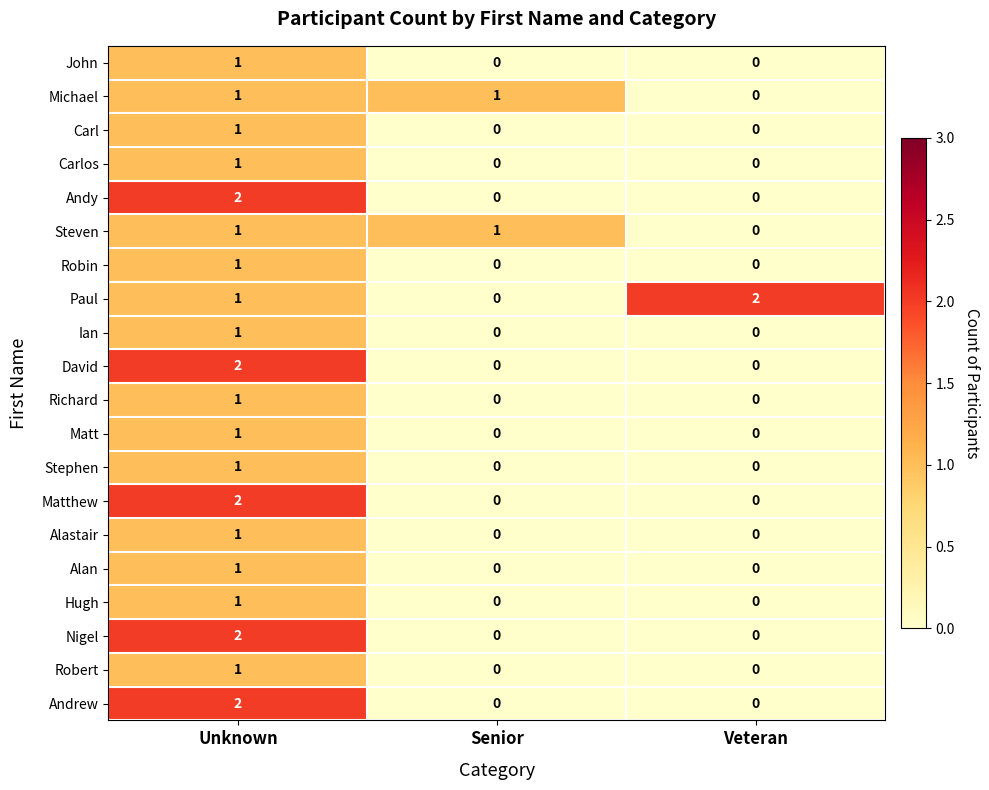

How many values in the Michael series are below 1?

1